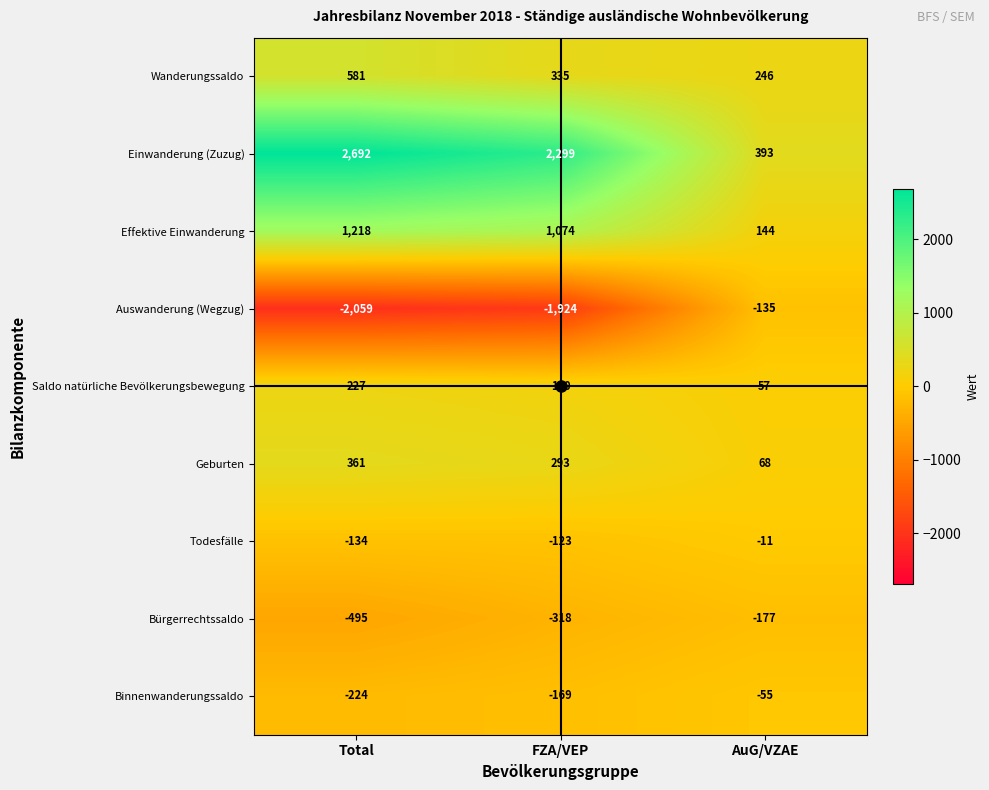

The Todesfälle series shows -56 at FZA/VEP. True or false?

False